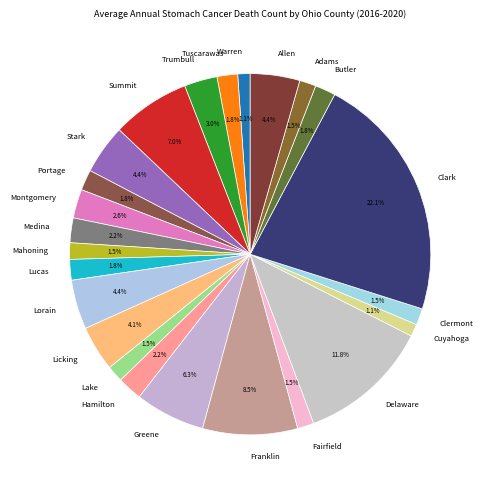

Does Clark represent more than half of the total?

No